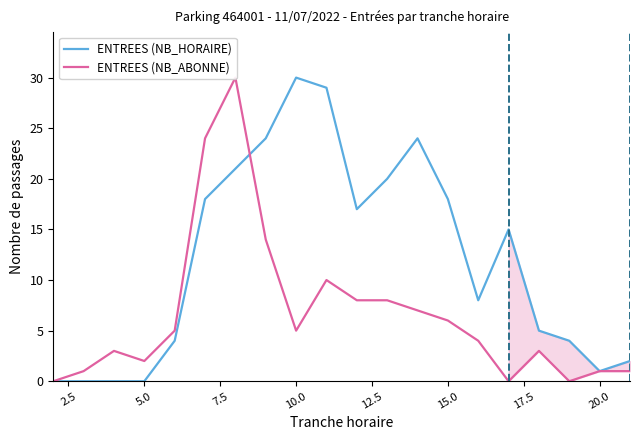

The ENTREES (NB_HORAIRE) series shows 30 at 10.0. True or false?

True